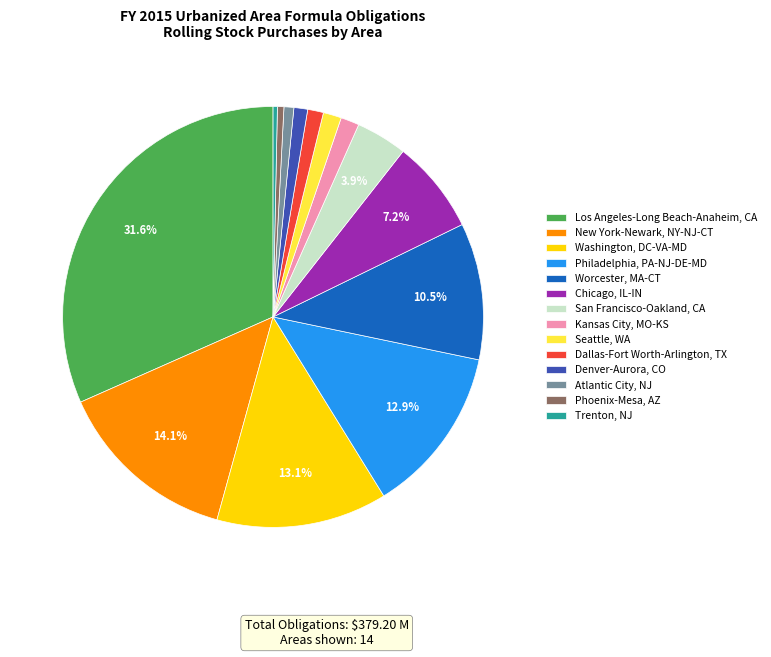

Do Phoenix-Mesa, AZ and Dallas-Fort Worth-Arlington, TX together represent more than half of the pie?

No